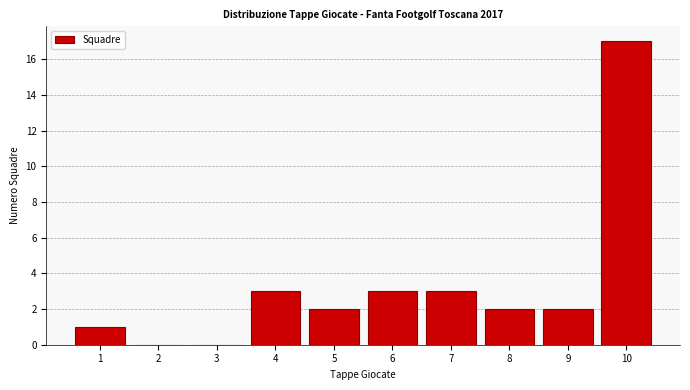

Reading left to right, list every bar in this chart as the range it spans on the x-axis followed by its height. The values are not printed on the chart, so give them approximately, as read against the axis.

0.5 to 1.5: 1
1.5 to 2.5: 0
2.5 to 3.5: 0
3.5 to 4.5: 3
4.5 to 5.5: 2
5.5 to 6.5: 3
6.5 to 7.5: 3
7.5 to 8.5: 2
8.5 to 9.5: 2
9.5 to 10.5: 17